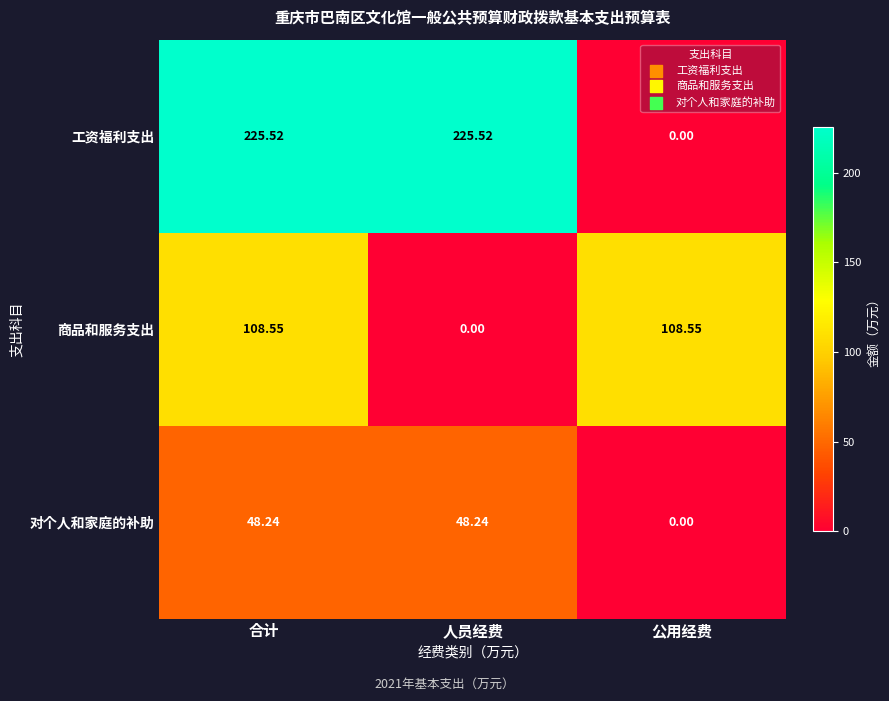

Which series has the largest range (max minus min)?

工资福利支出